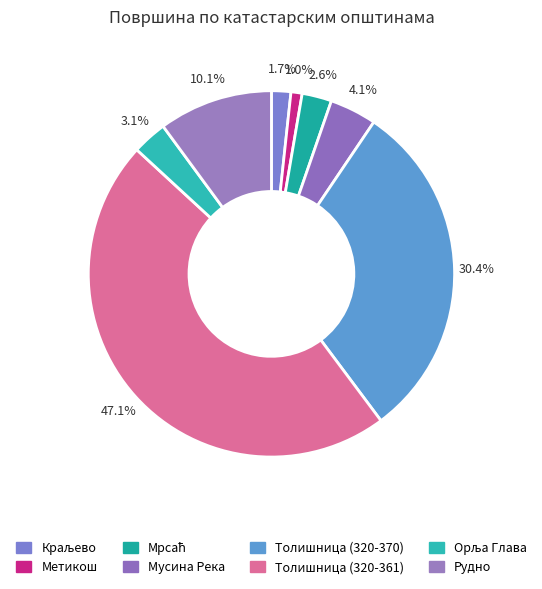

To the nearest percent, what is the difference between the largest and smallest slice percentages?

46%